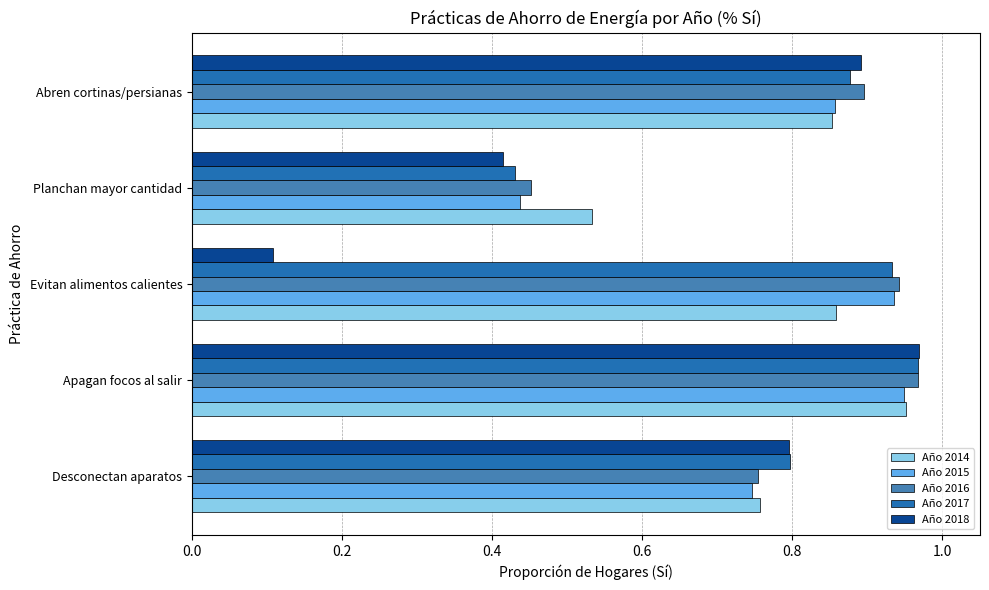

What are all the series names shown in the legend?

Año 2014, Año 2015, Año 2016, Año 2017, Año 2018